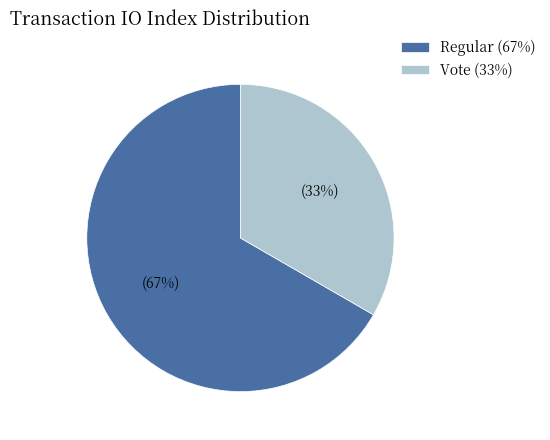

Which has a higher value, Regular (67%) or Vote (33%)?

Regular (67%)